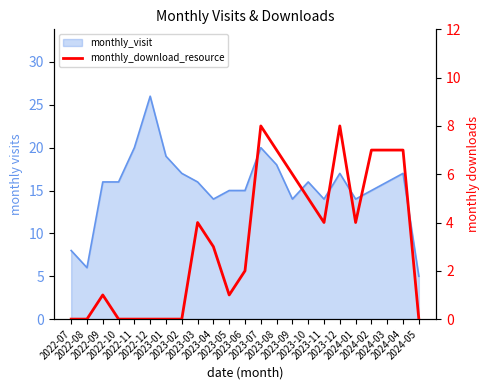

What is the difference between the second highest and minimum values?

8